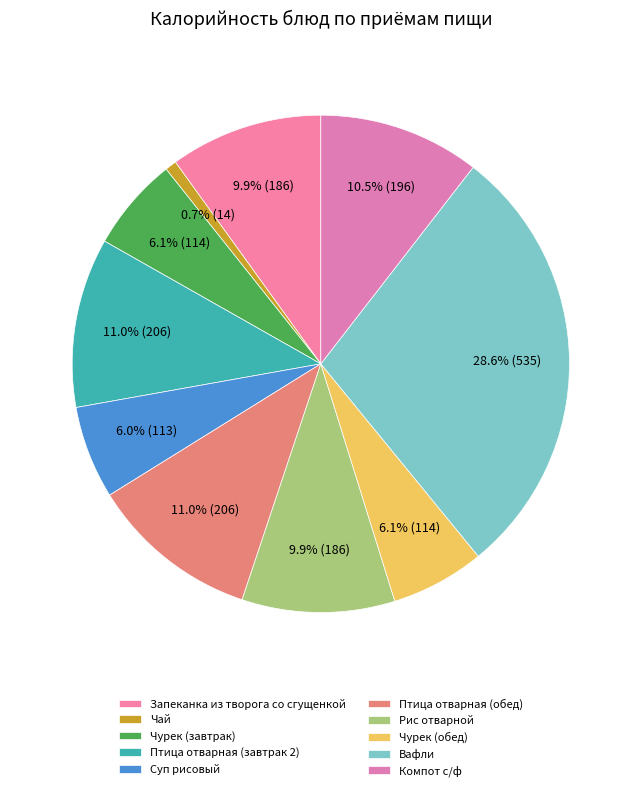

Which slice is the smallest?

Чай